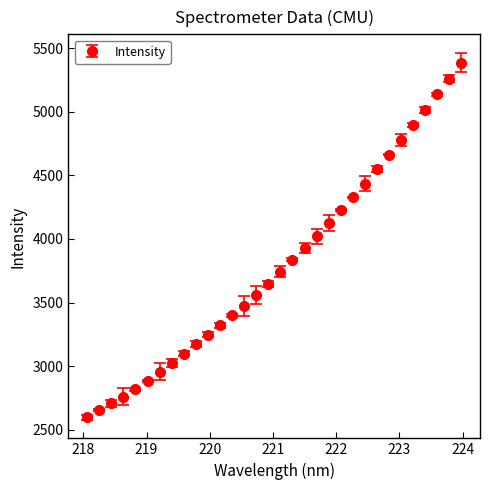

True or false: there are more than 2 points higher than both neighbors.

False